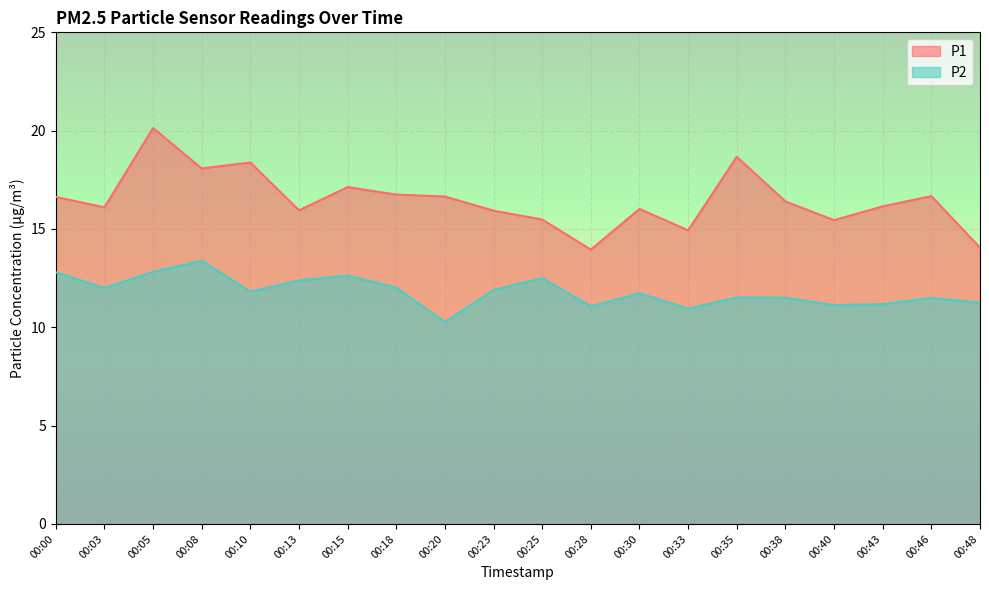

What are all the series names shown in the legend?

P1, P2